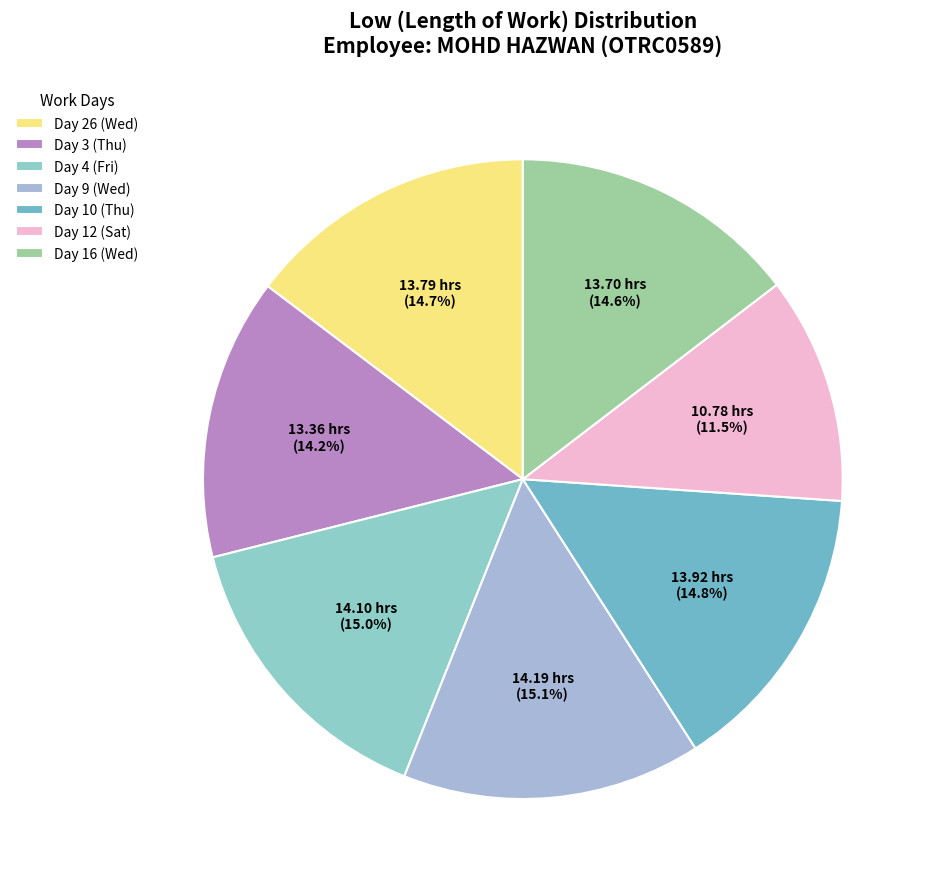

How many slices are in this pie chart?

7